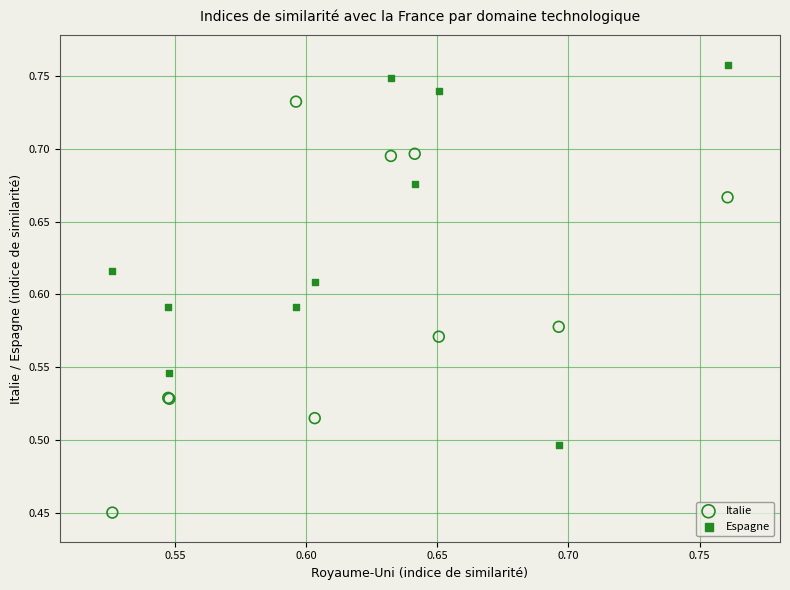

Which series has the widest spread of Y values?

Italie